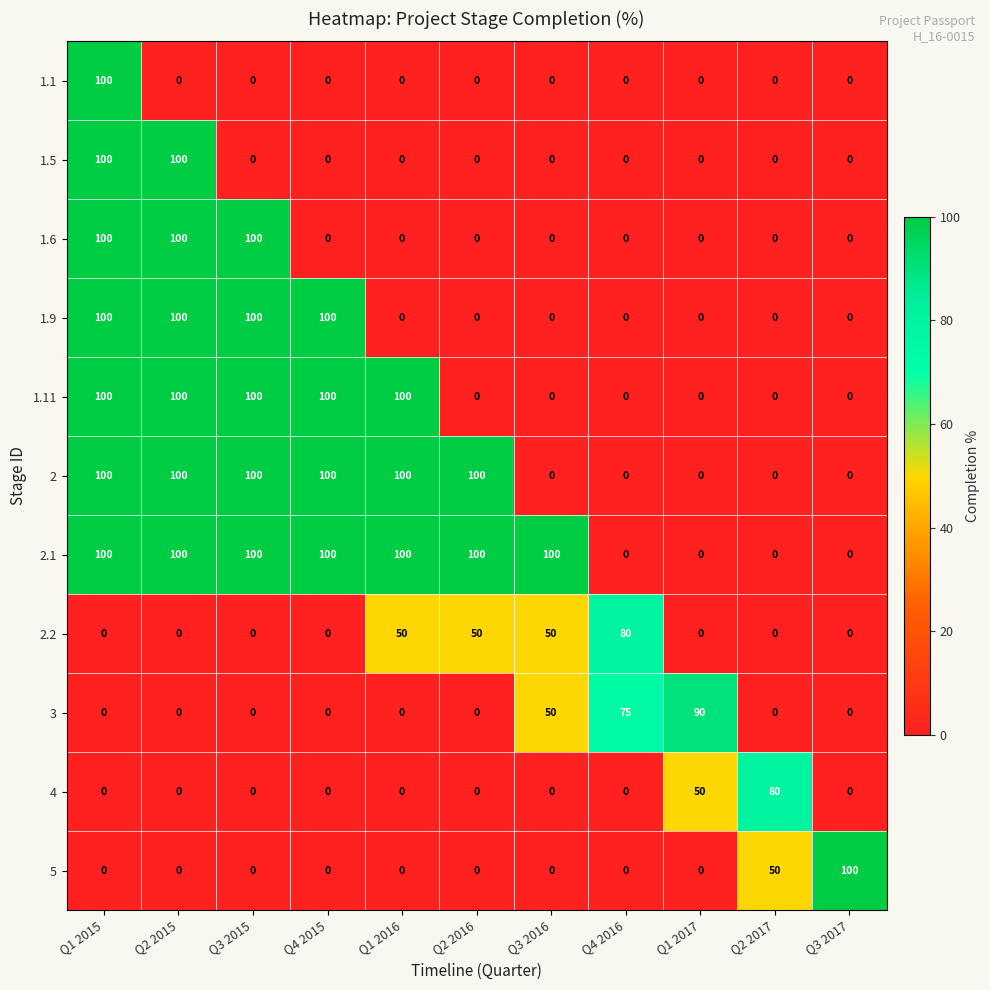

What is the average value of the 1.1 series?

9